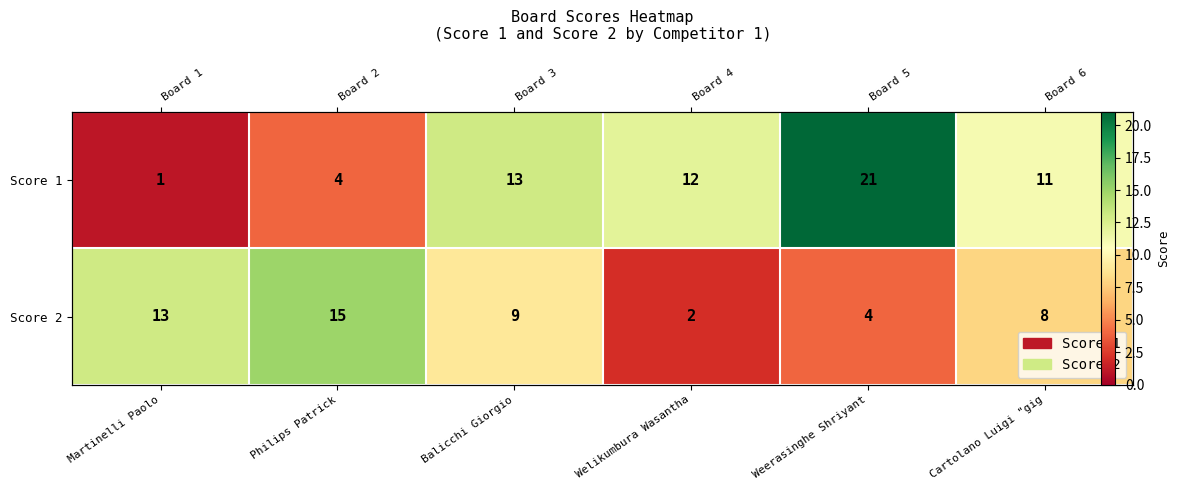

True or false: Score 2 has a value of 13 at Martinelli Paolo.

True